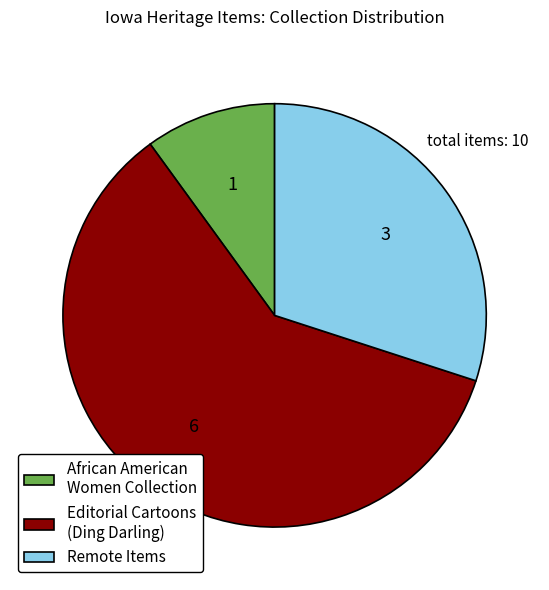

Between Editorial Cartoons (Ding Darling) and Remote Items, which is larger?

Editorial Cartoons (Ding Darling)